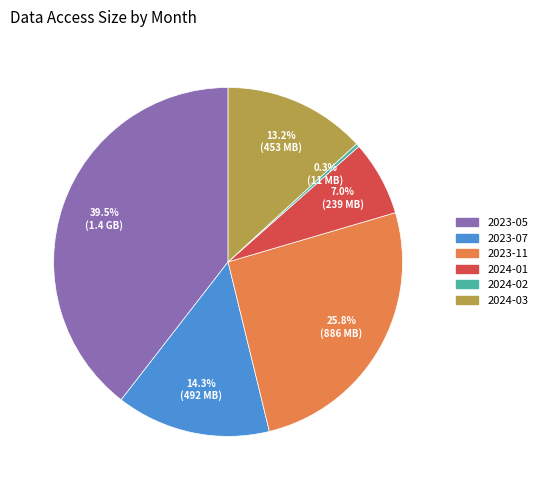

Does any single category account for the majority?

No